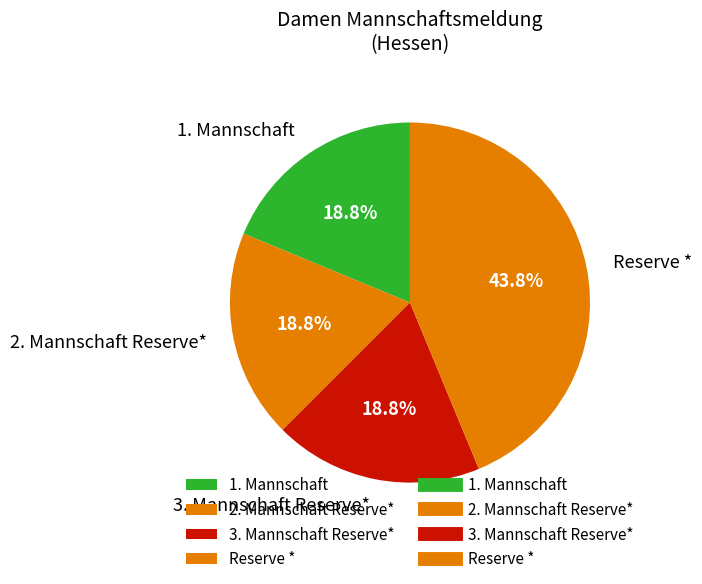

Combined, what portion of the pie is 2. Mannschaft Reserve* and 1. Mannschaft?

37.5%